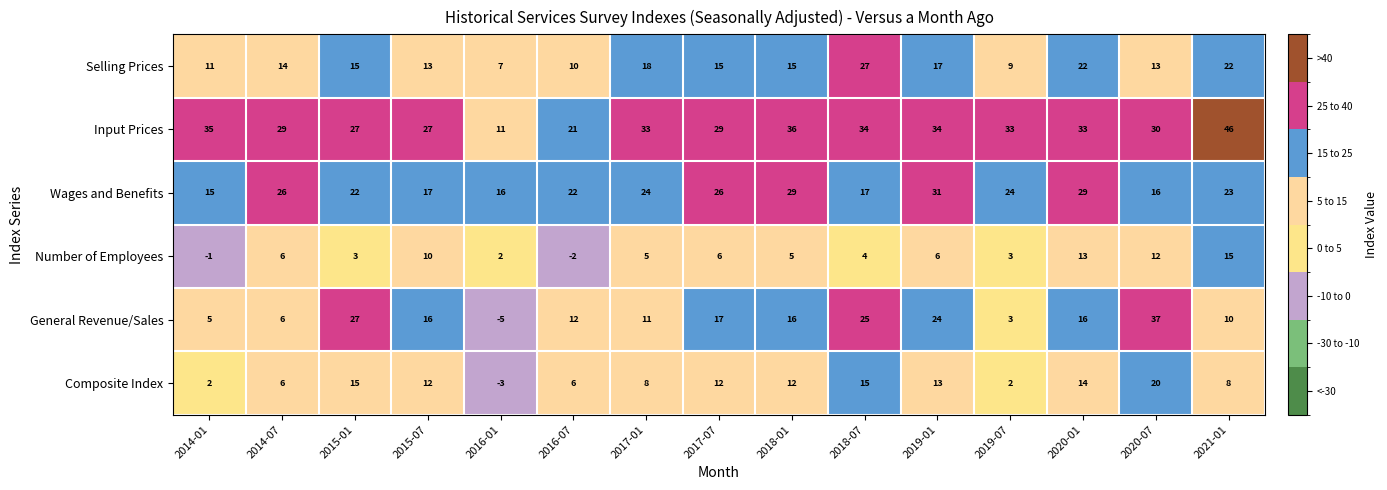

Which category has the lowest value across all series?

2016-01